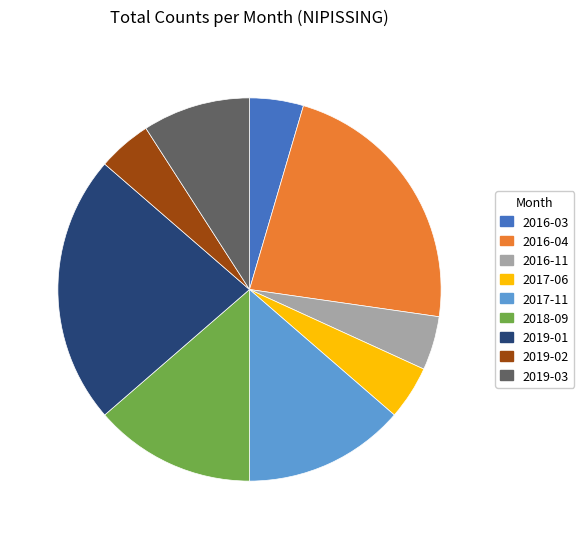

Does 2016-03 account for over 50% of the chart?

No